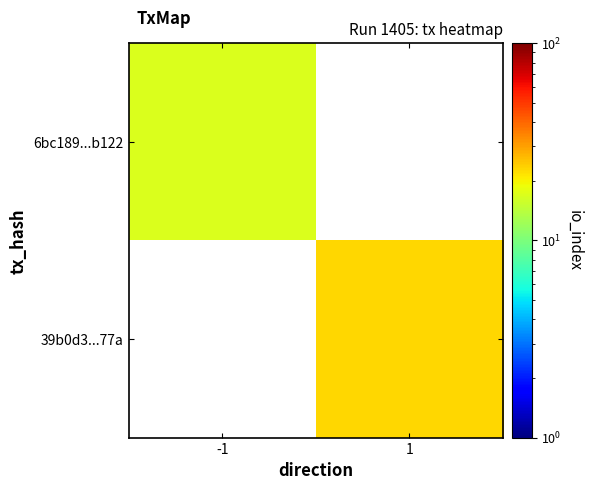

The value of 39b0d3...77a at 1 is 23.0. True or false?

True